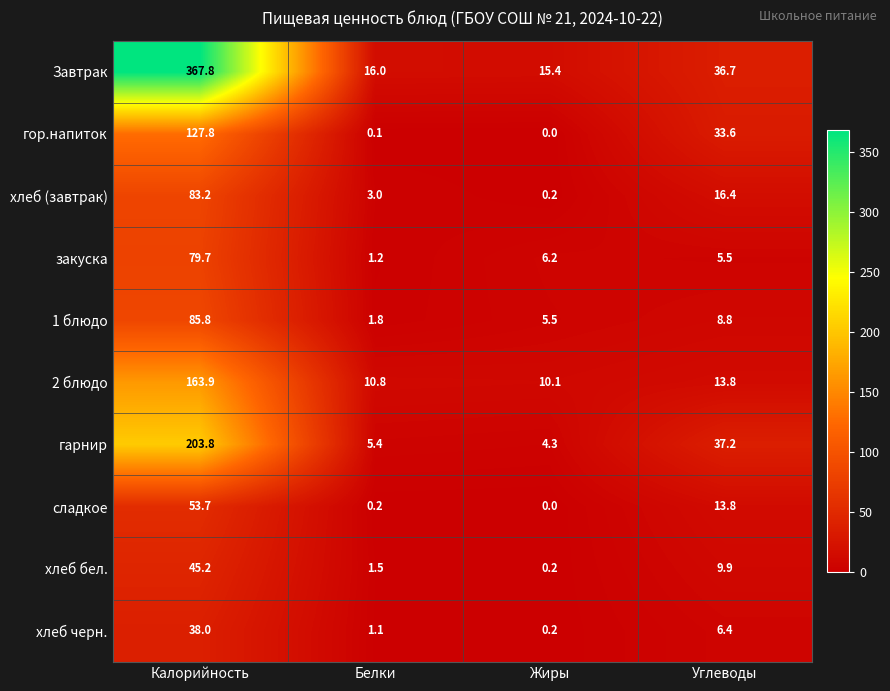

List the series in order of their peak value, lowest first.

хлеб черн., хлеб бел., сладкое, закуска, хлеб (завтрак), 1 блюдо, гор.напиток, 2 блюдо, гарнир, Завтрак